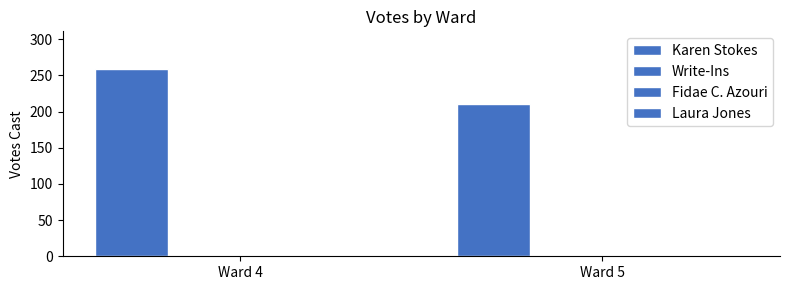

How many groups of bars are there?

2